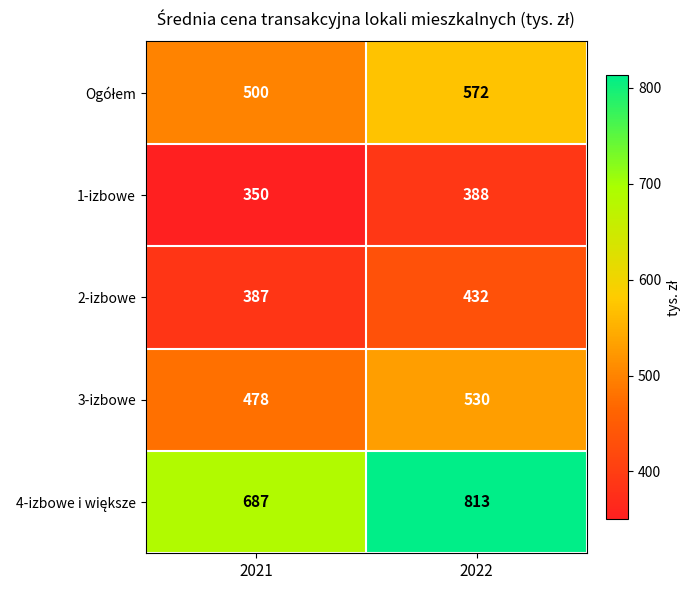

Is it true that 1-izbowe equals 194 at 2021?

False